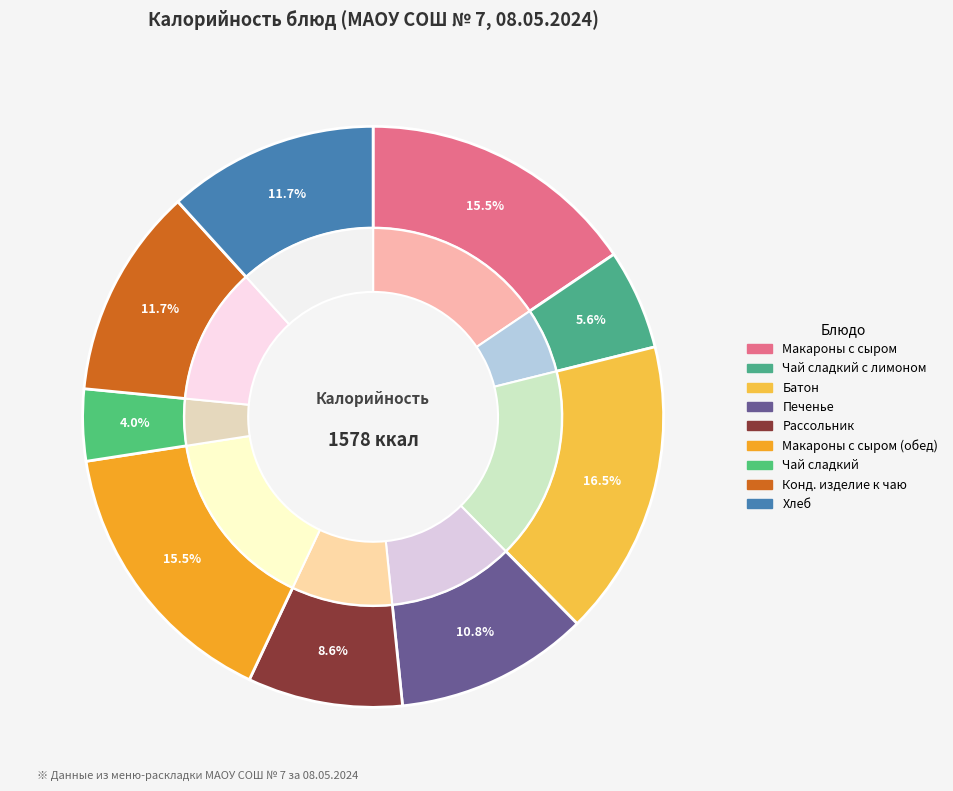

Which category has the smallest portion of the pie?

Чай сладкий